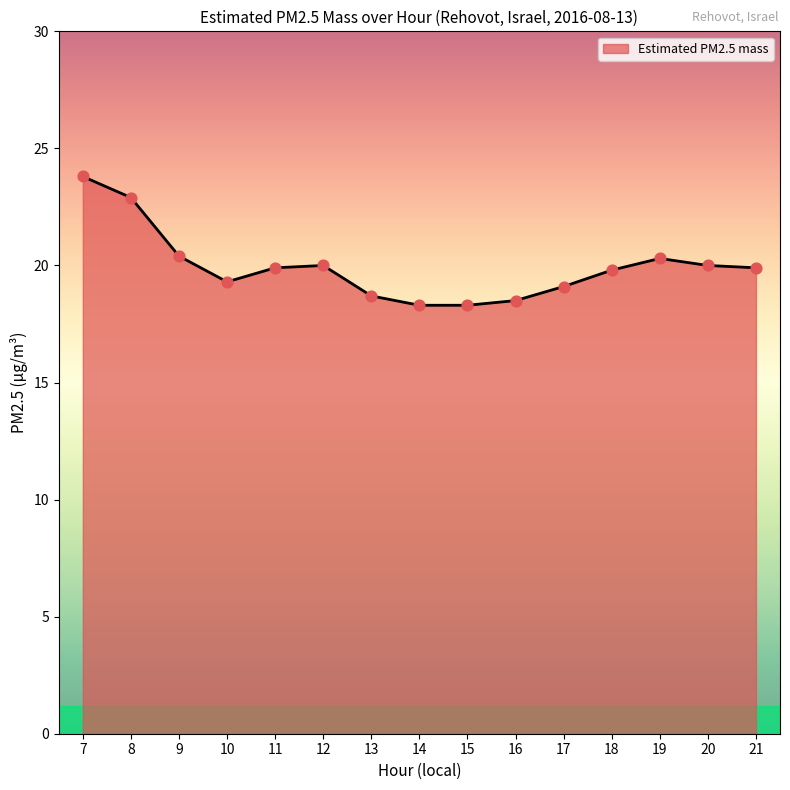

What is the change in value from 7 to 9?

-3.4